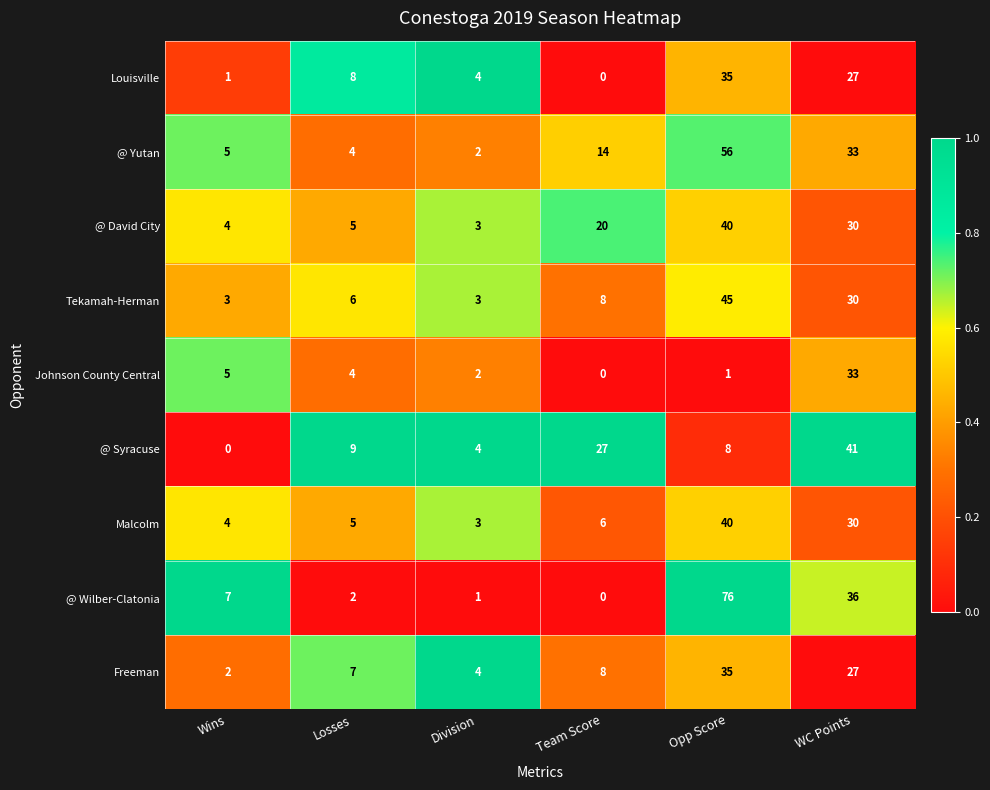

What is the spread (max minus min) of values at Opp Score?

75